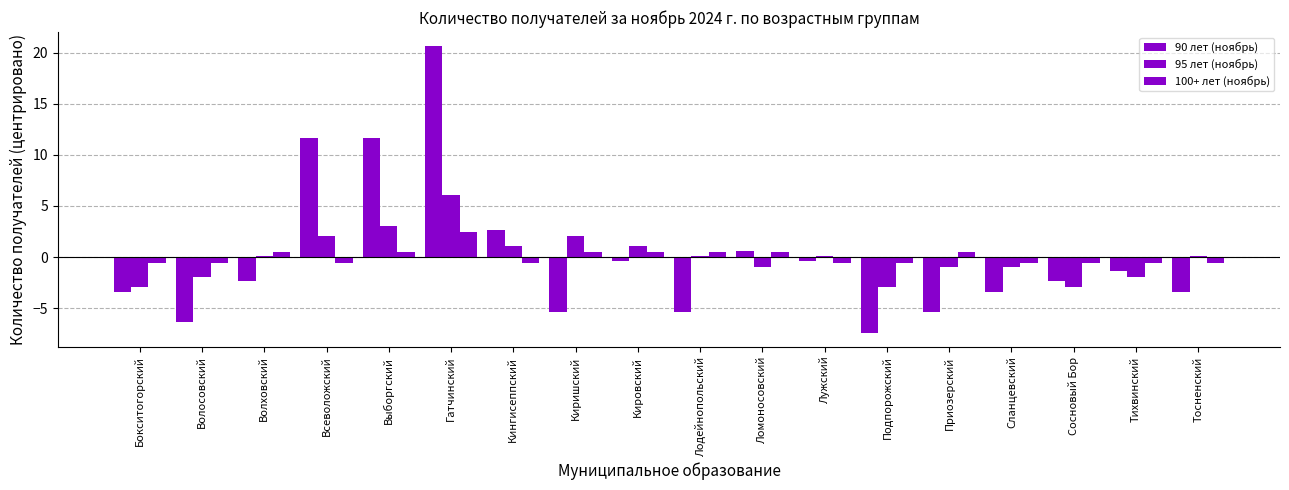

At Лужский, list the series in order from smallest to largest.

100+ лет (ноябрь), 90 лет (ноябрь), 95 лет (ноябрь)